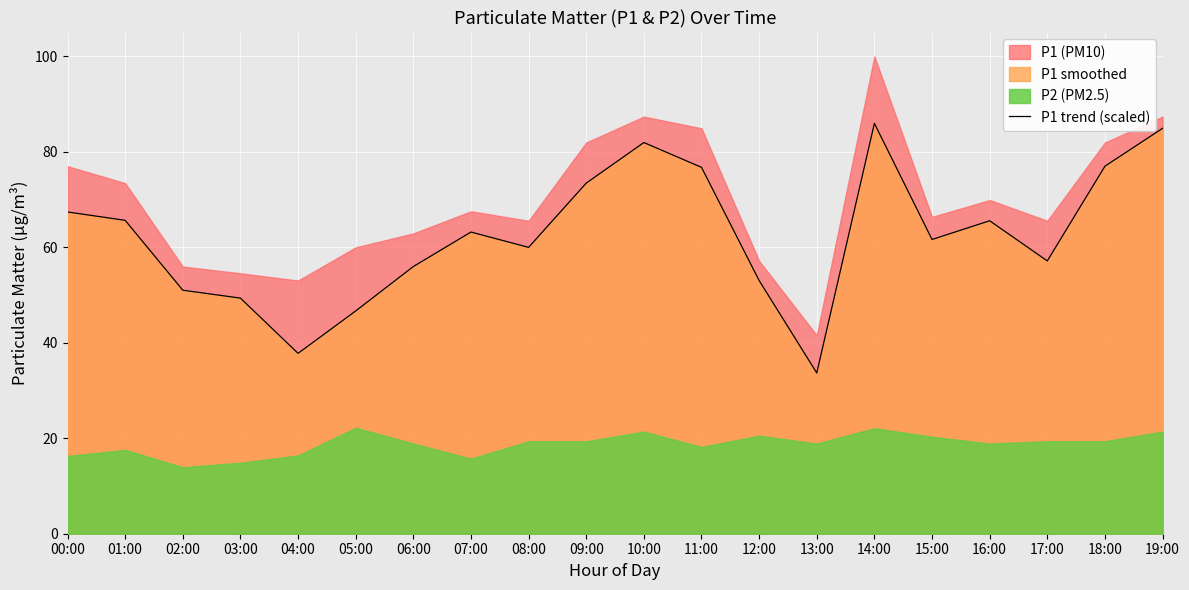

What is the sum of the values at 00:00 and 19:00?

152.3